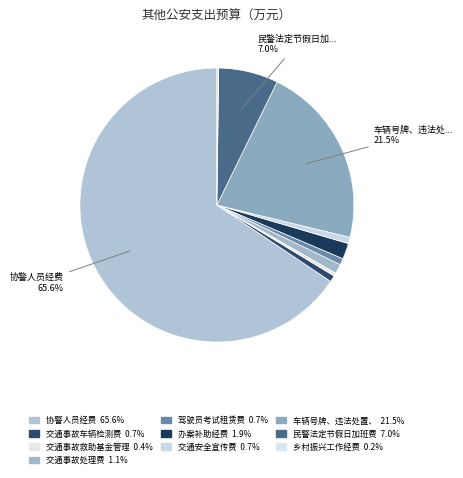

Is there any slice that represents more than half of the pie?

Yes